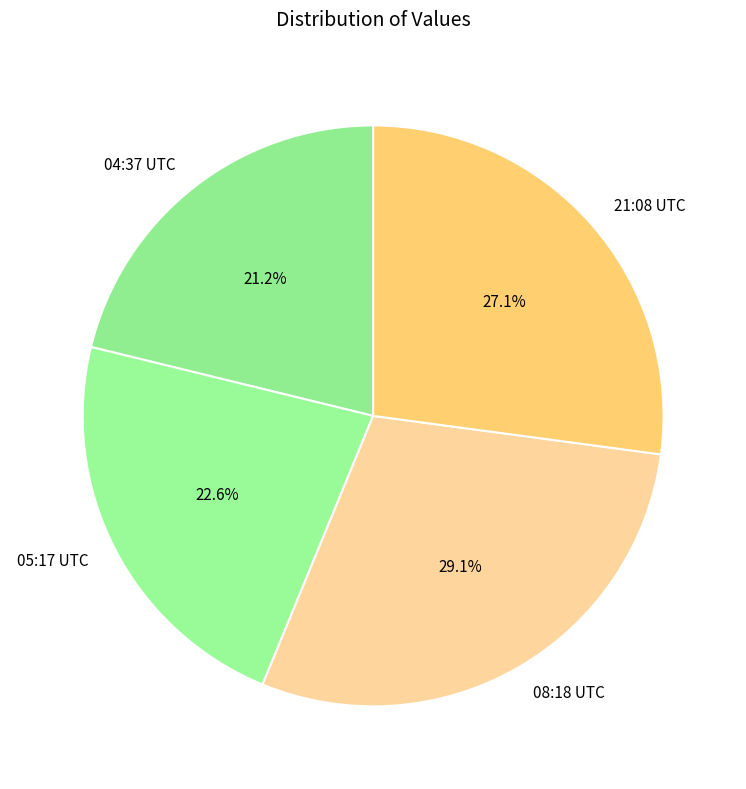

Approximately how many times larger is the value at 04:37 UTC compared to 21:08 UTC?

0.8